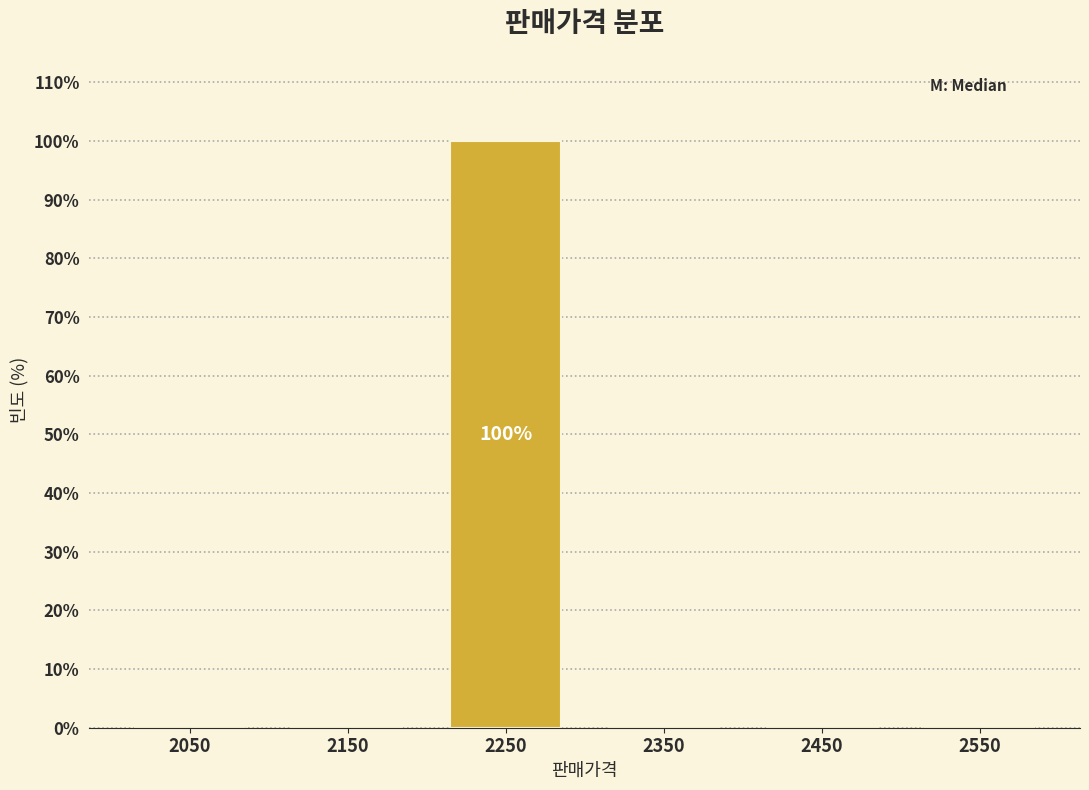

Reading left to right, transcribe all the data shown in this chart.

2050=0	2150=0	2250=100	2350=0	2450=0	2550=0